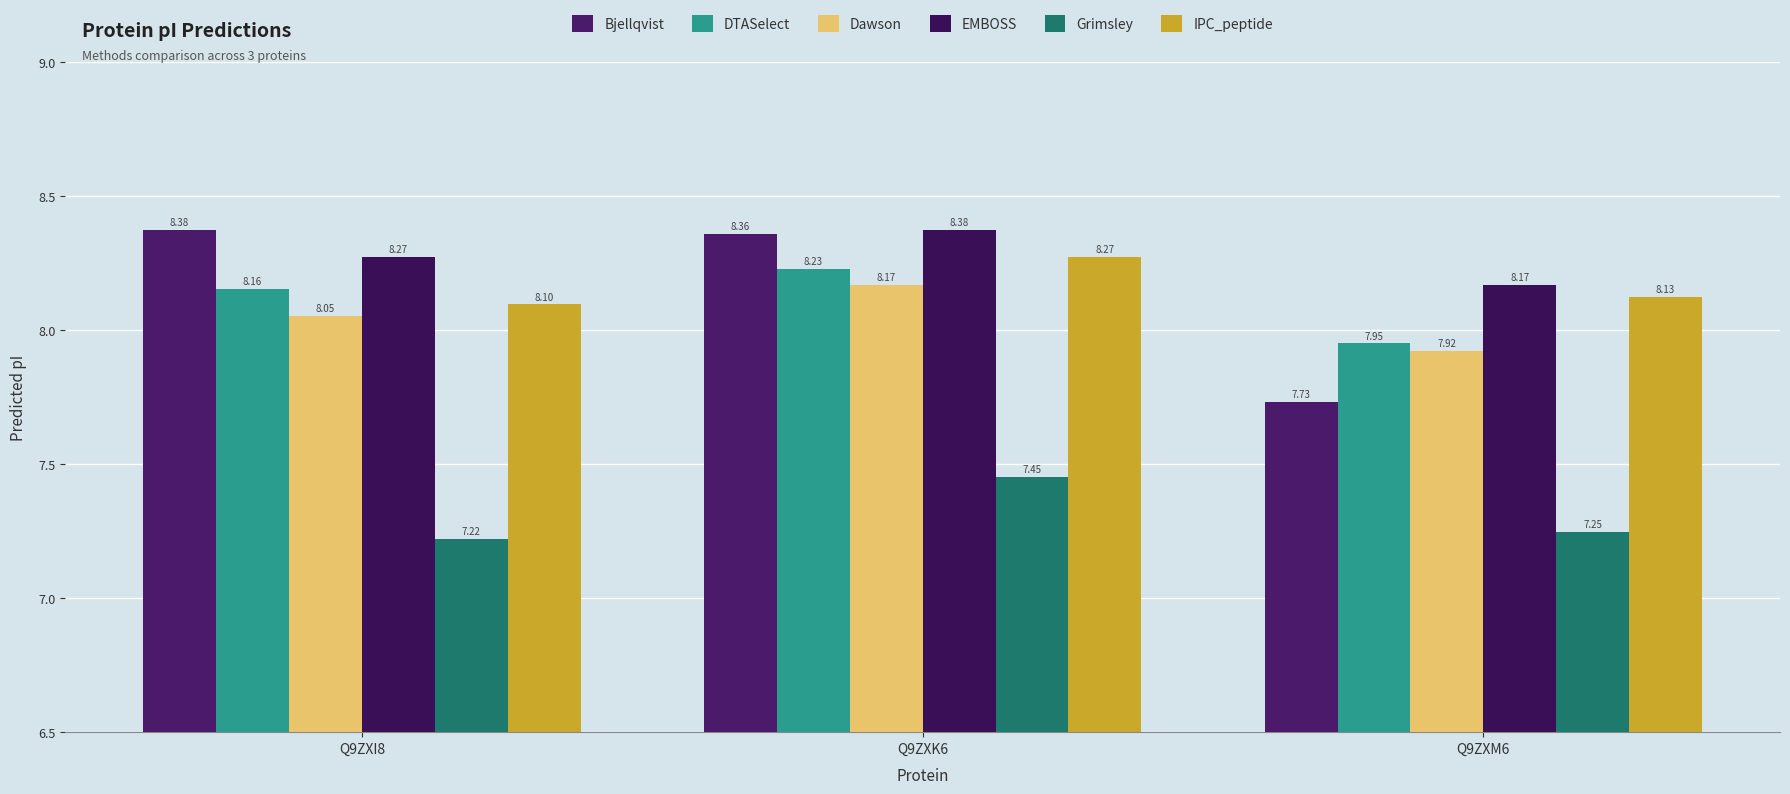

What is the difference between the maximum and second lowest values in the DTASelect series?

0.1